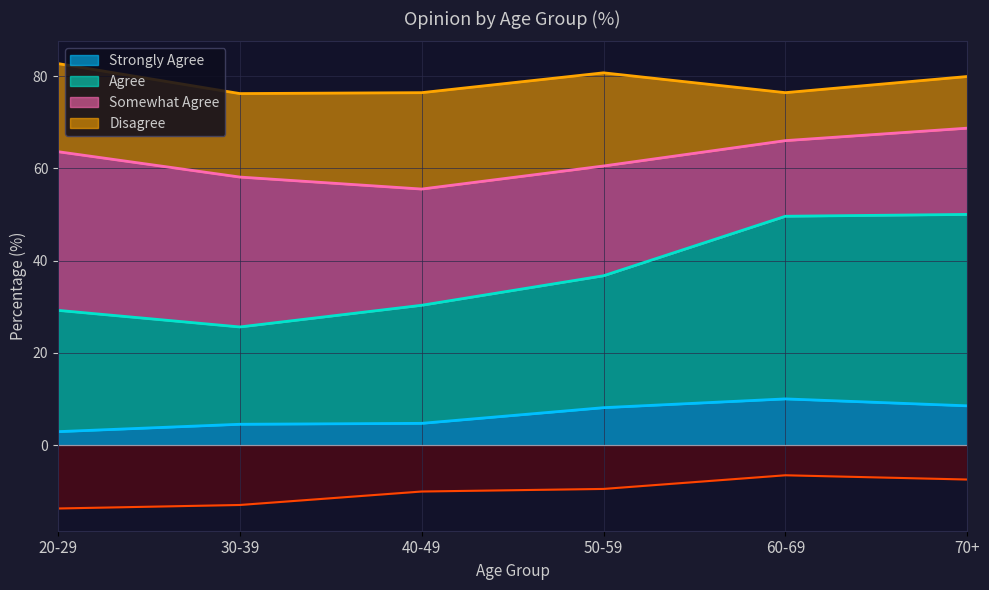

True or false: Strongly Agree has a value of 8.1 at 50-59.

True